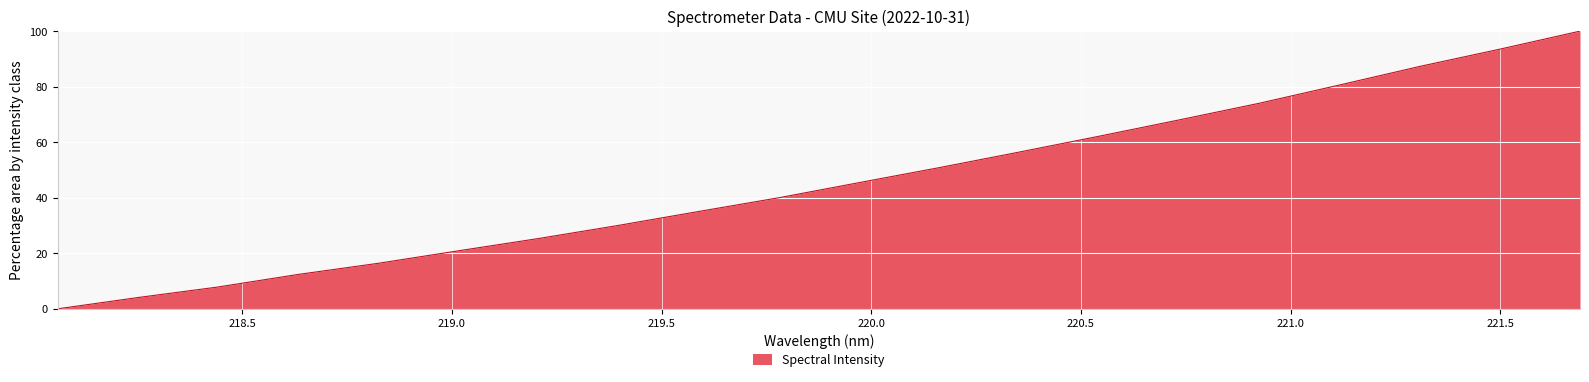

What is the maximum value shown in the chart?

100.0